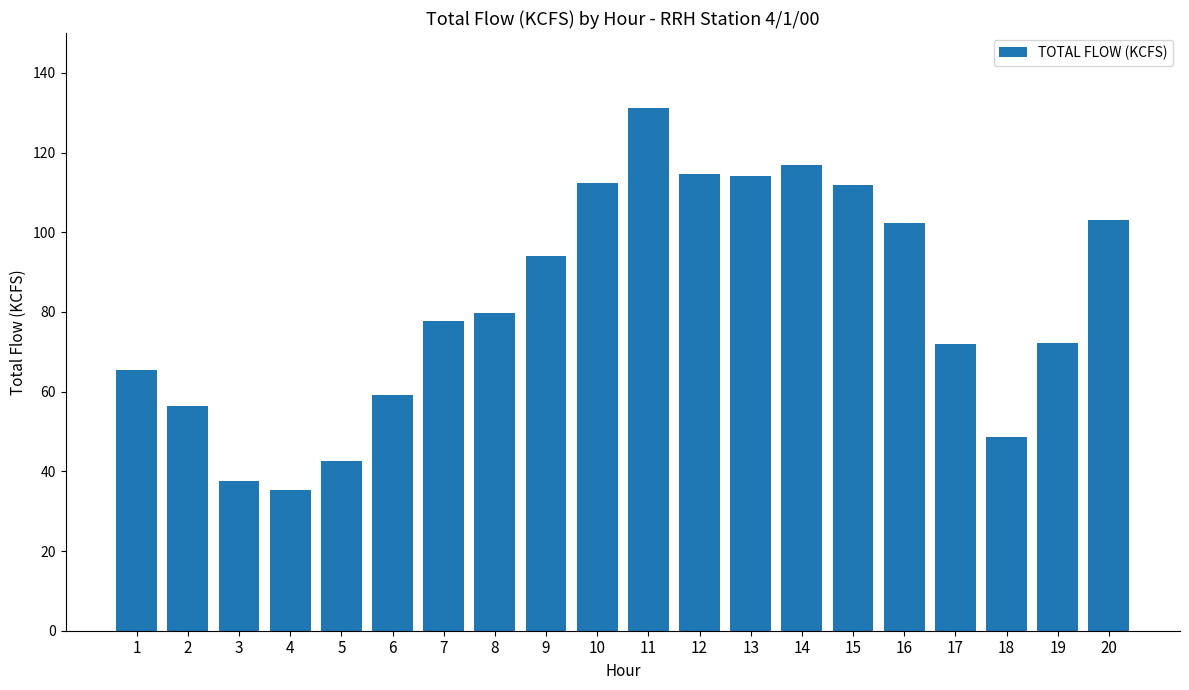

What is the value of the 18th bar from the left?

48.7